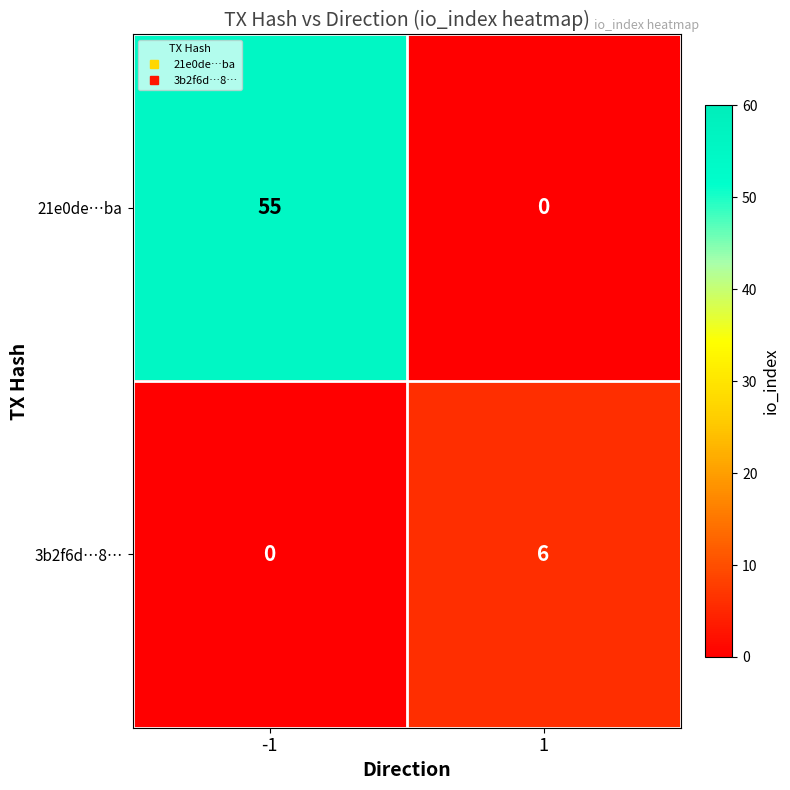

Count the number of categories in the chart.

2